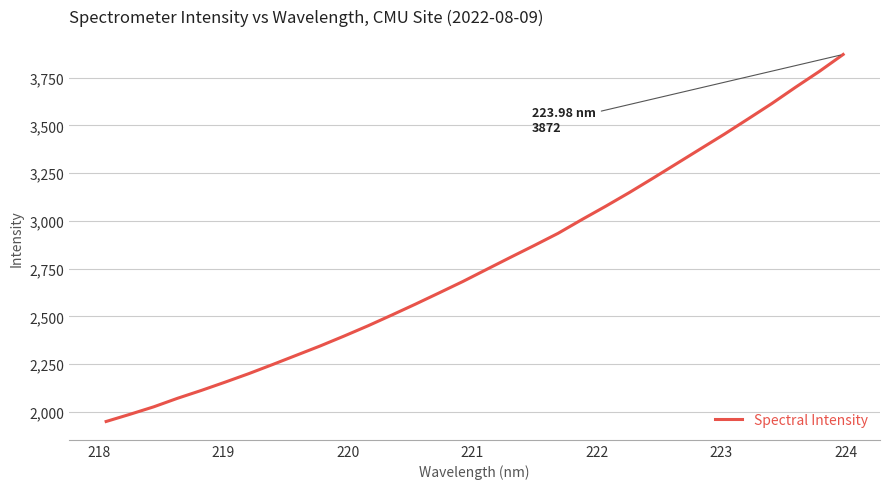

True or false: the data has more than 2 interior local peaks.

False